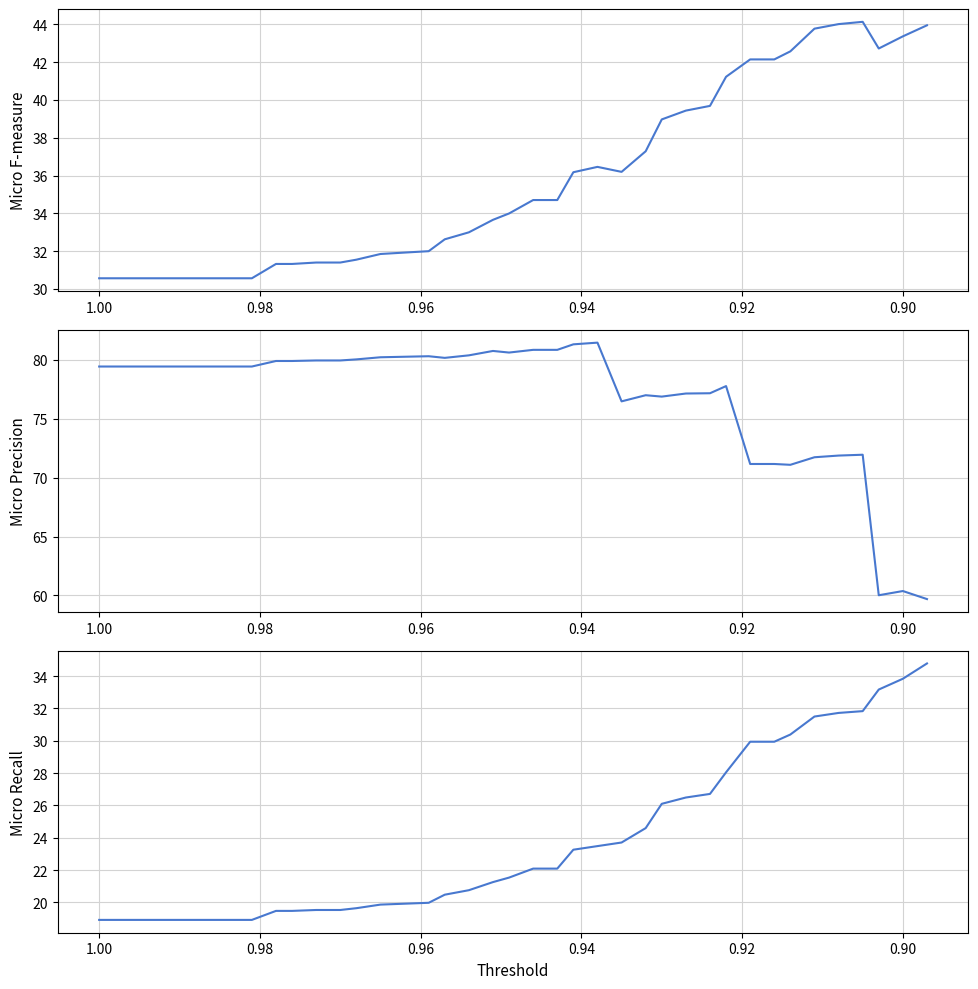

The value of Micro Precision at 21 is 116.4. True or false?

False